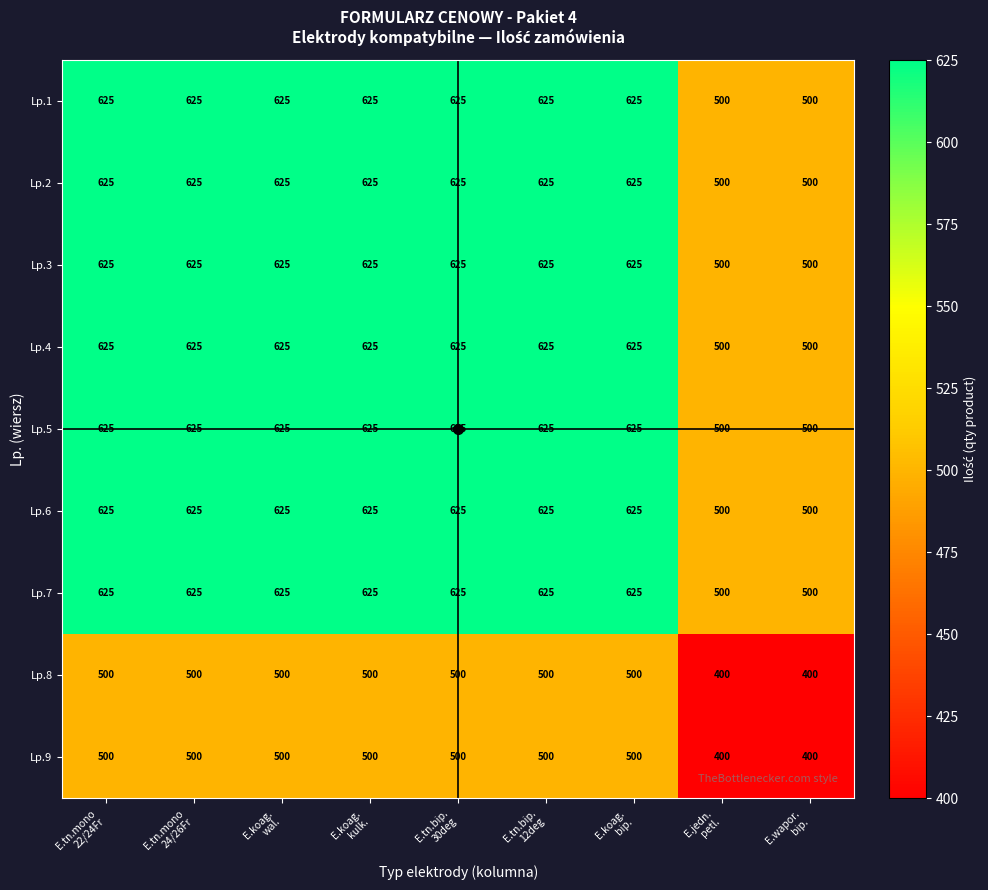

What is the difference between the second highest and minimum values in the Lp.5 series?

125